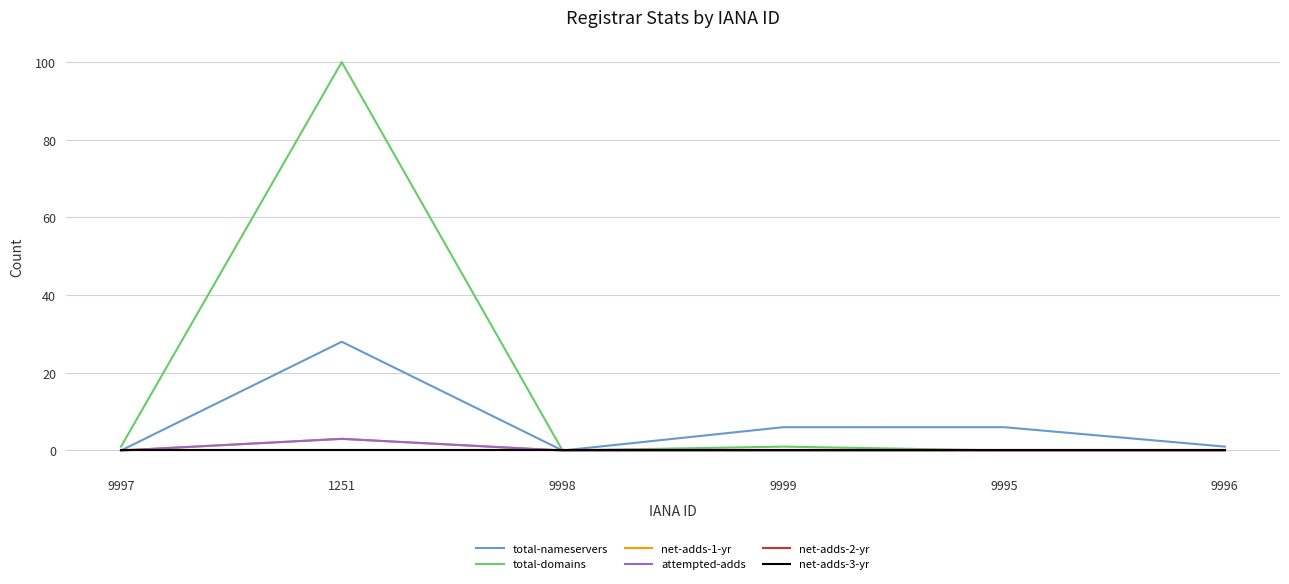

What is the greatest value displayed?

100